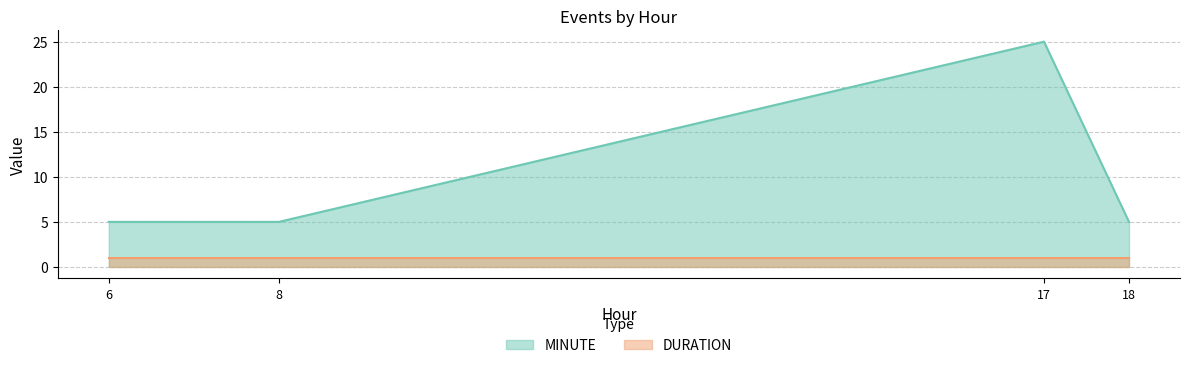

What is the smallest value displayed?

1